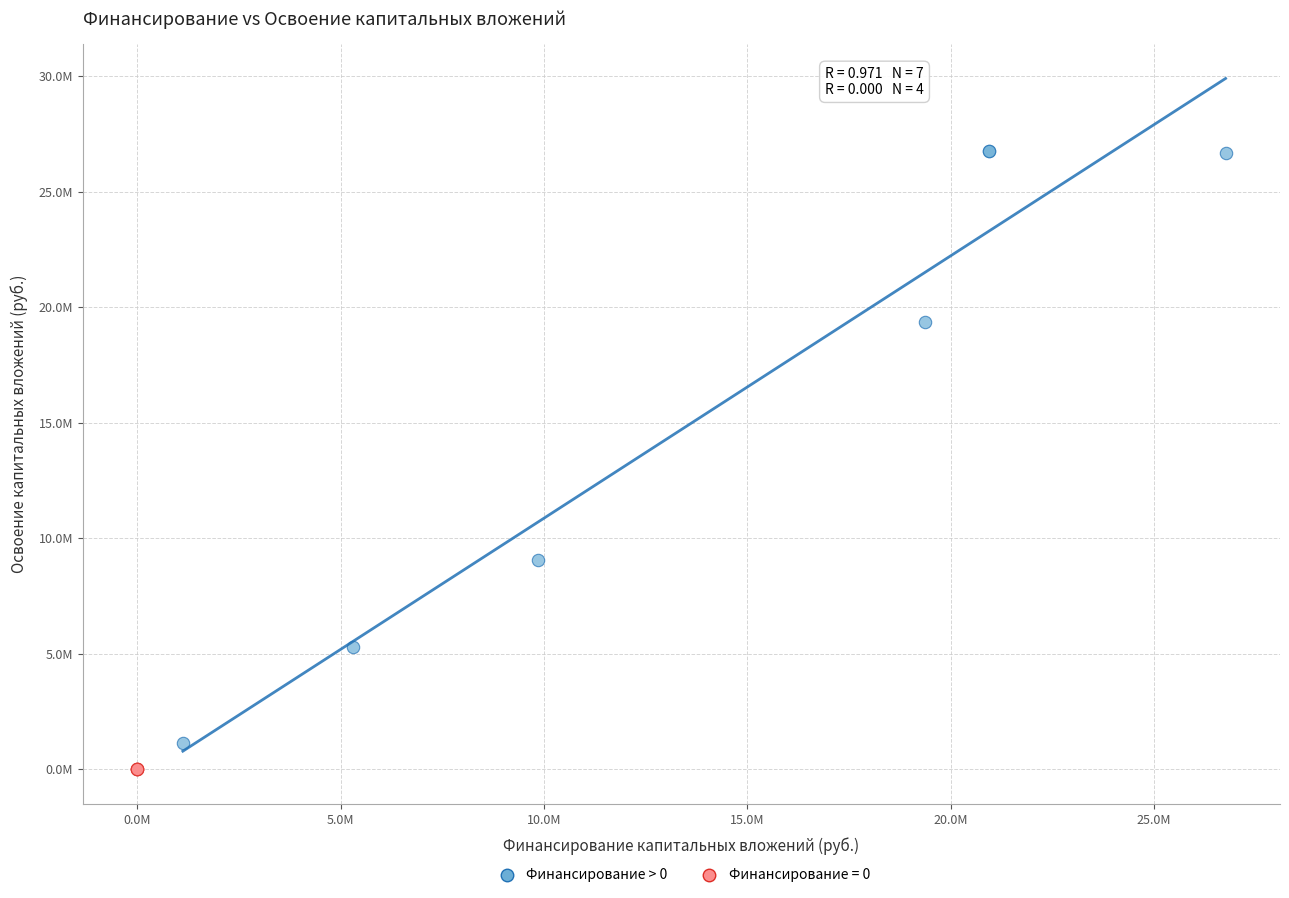

What are all the series names shown in the legend?

Финансирование > 0, Финансирование = 0